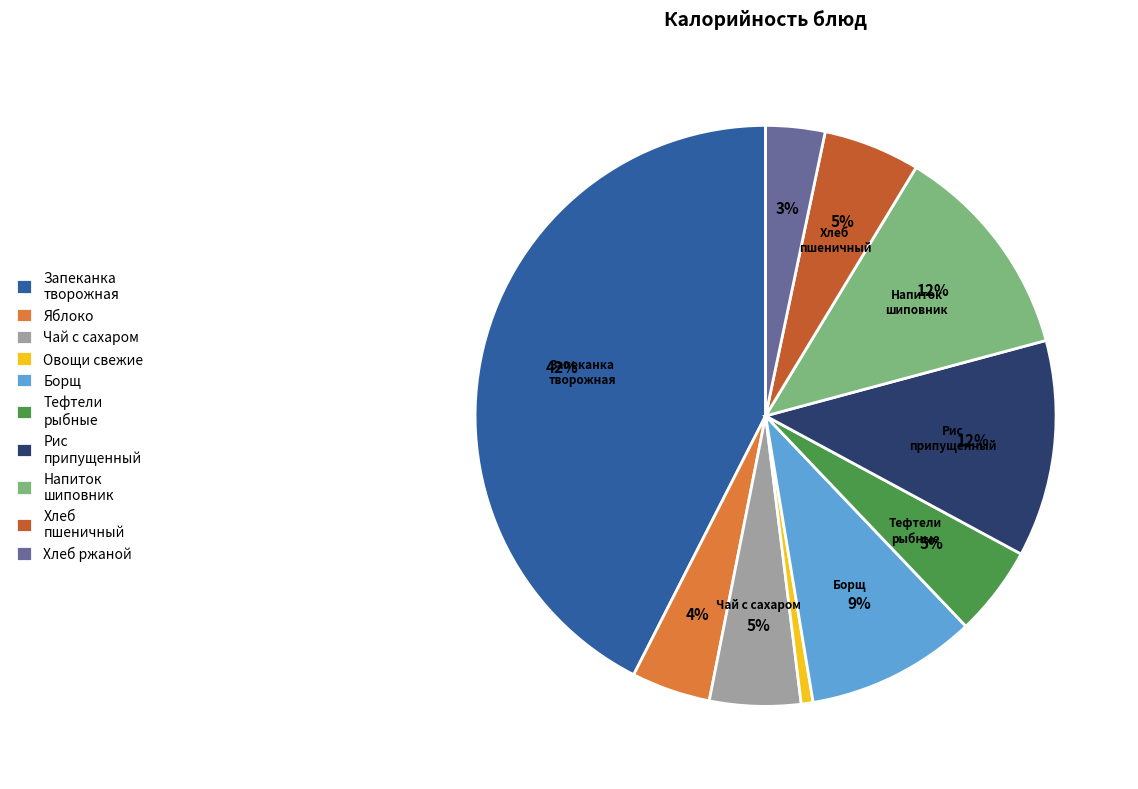

Which category has the biggest portion of the pie?

Запеканка творожная